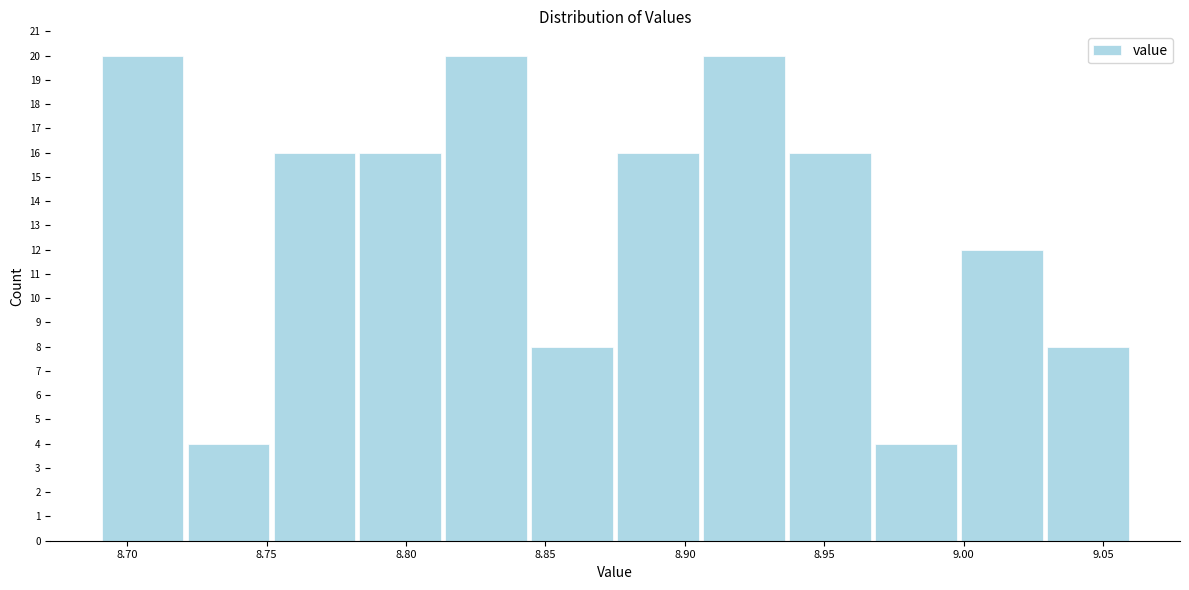

Reading left to right, transcribe this chart: for each bar, give the range it covers on the x-axis and its height. Neither the bar edges nor the heights are printed on the chart, so give them approximately, as read against the axes.

8.690 to 8.720: 20
8.720 to 8.750: 4
8.750 to 8.785: 16
8.785 to 8.815: 16
8.815 to 8.845: 20
8.845 to 8.875: 8
8.875 to 8.905: 16
8.905 to 8.935: 20
8.935 to 8.970: 16
8.970 to 9.000: 4
9.000 to 9.030: 12
9.030 to 9.060: 8